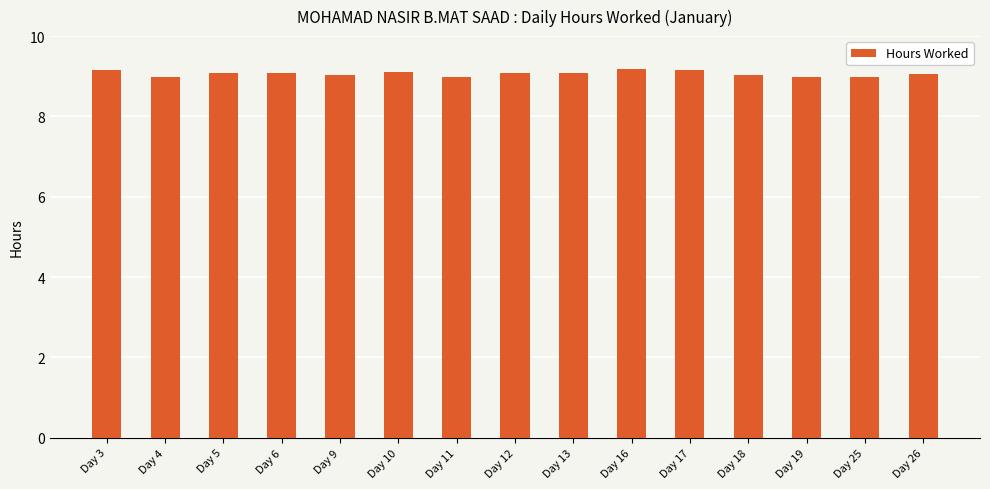

The value at Day 18 is 9.0. True or false?

True